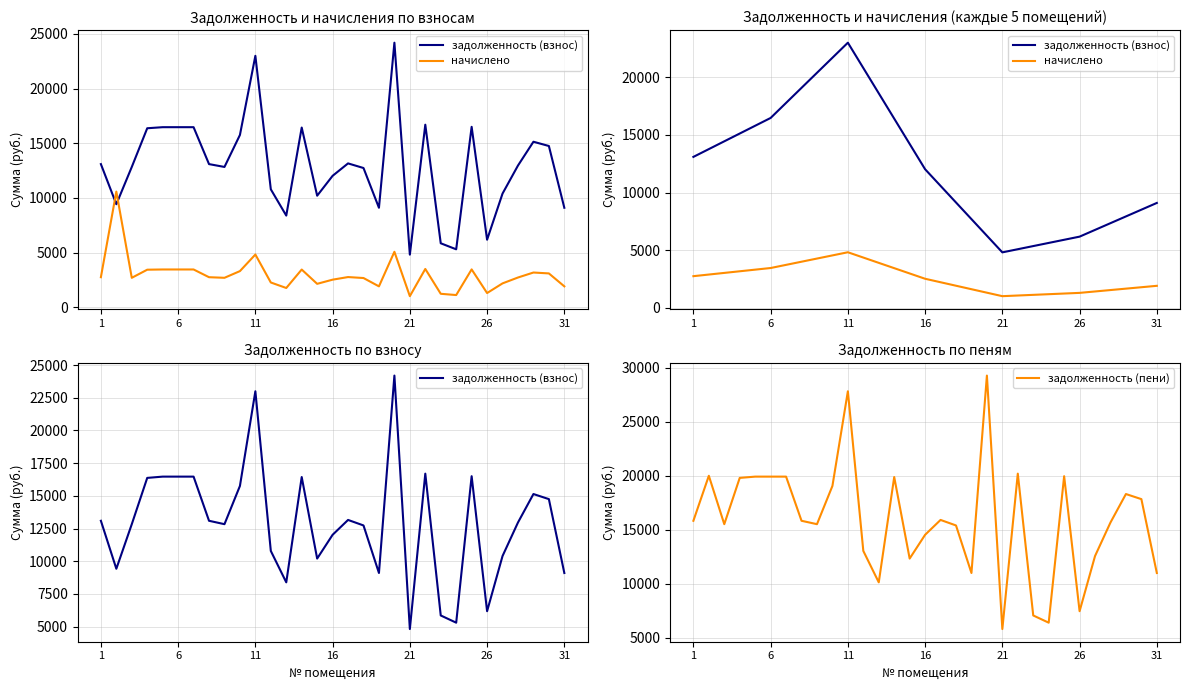

At which label does начислено first exceed 2742?

2